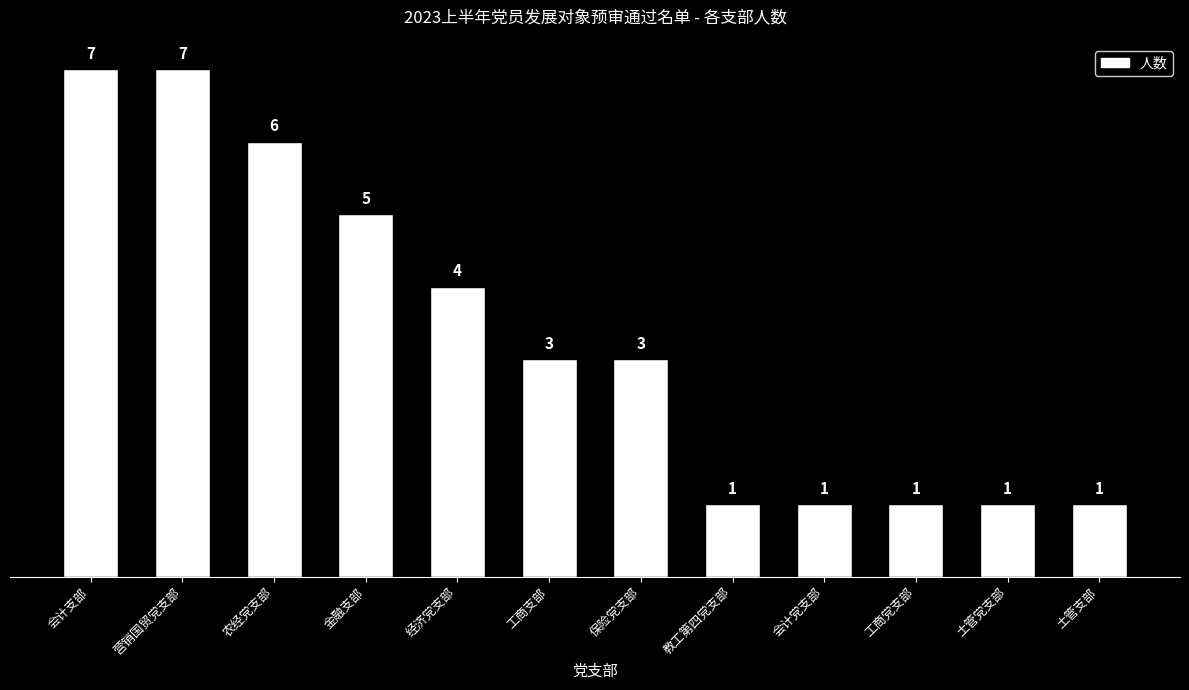

What value does the data have at 农经党支部?

6